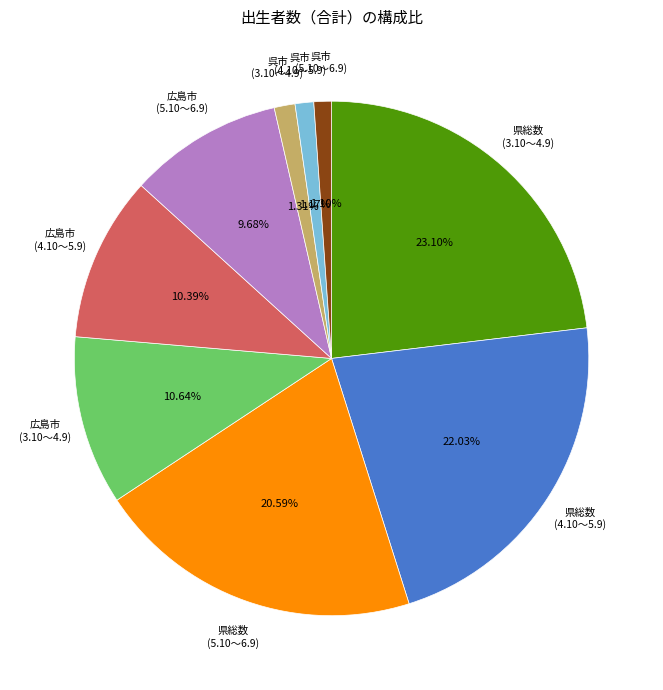

Is there a majority slice in this chart?

No